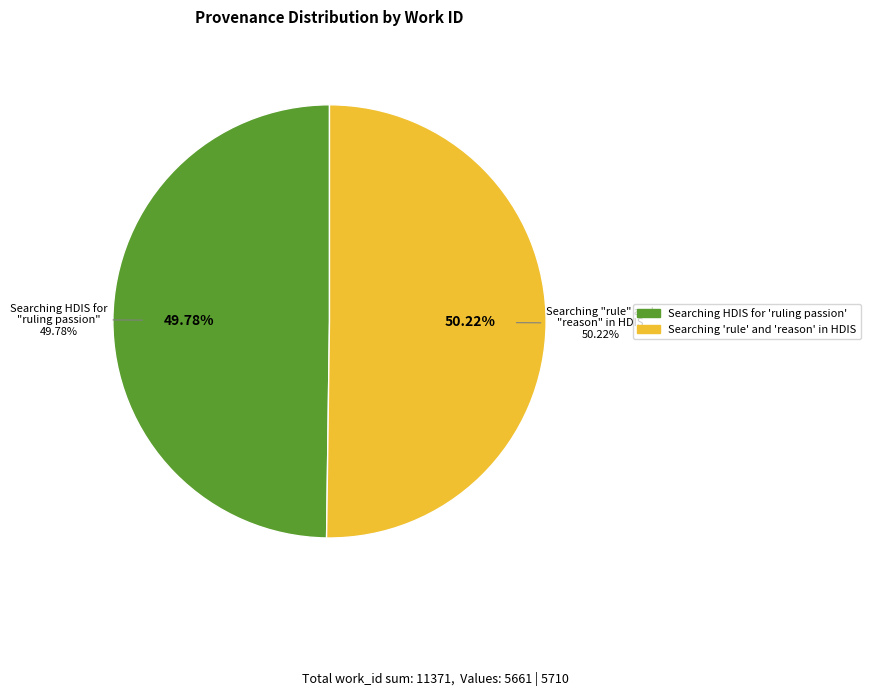

Which category has the smallest portion of the pie?

Searching HDIS for 'ruling passion'